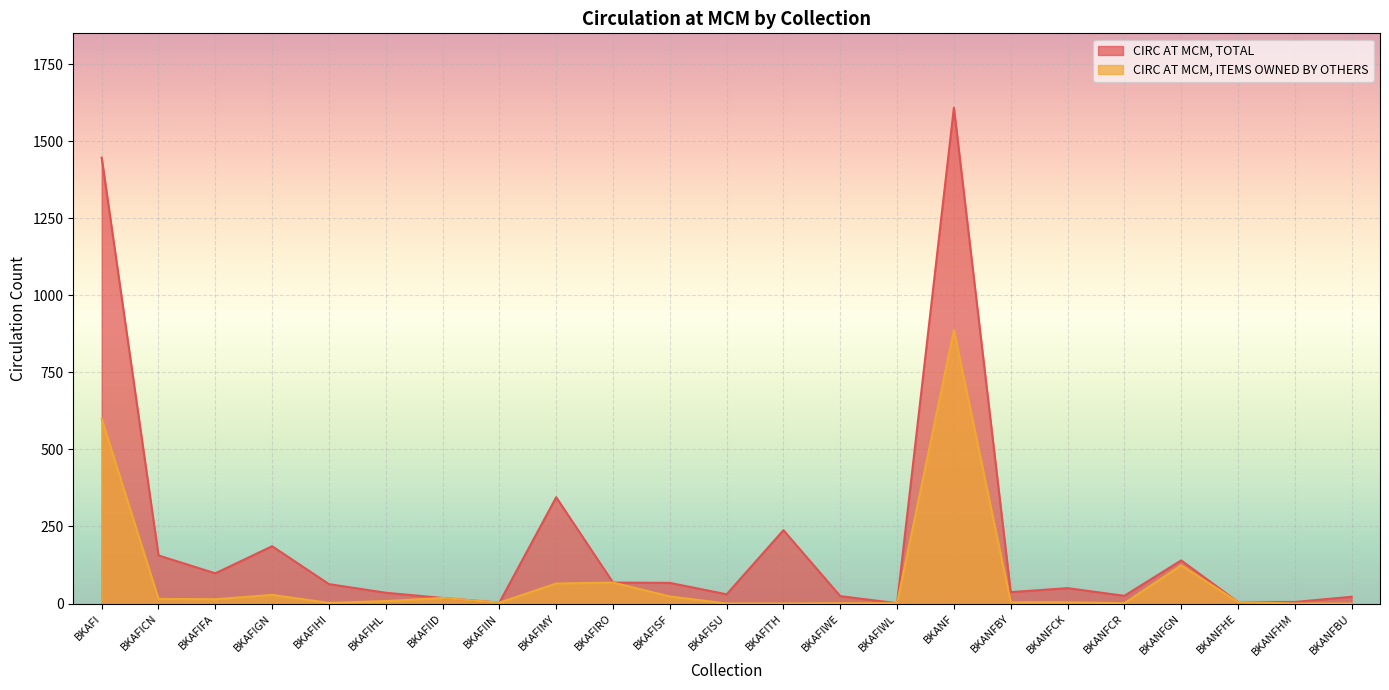

Is the value of CIRC AT MCM, TOTAL at BKAFISU greater than the value of CIRC AT MCM, ITEMS OWNED BY OTHERS at BKAFIMY?

No